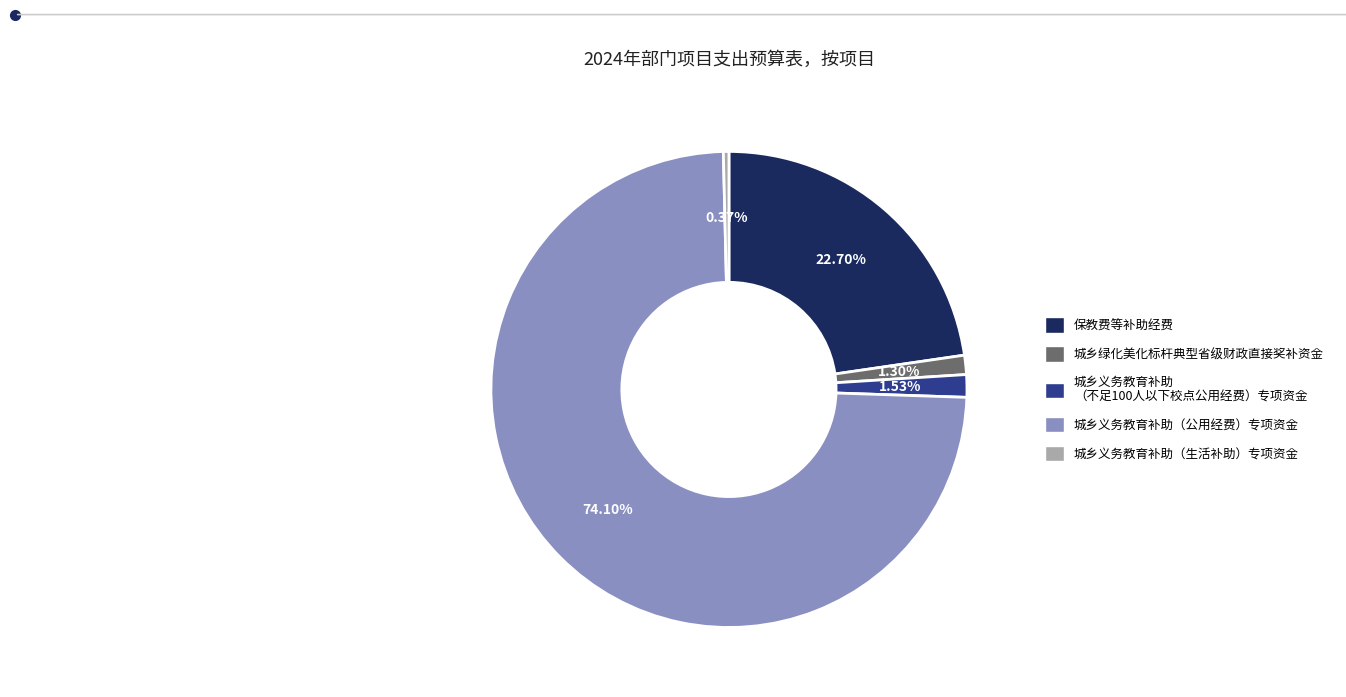

Is there a majority slice in this chart?

Yes